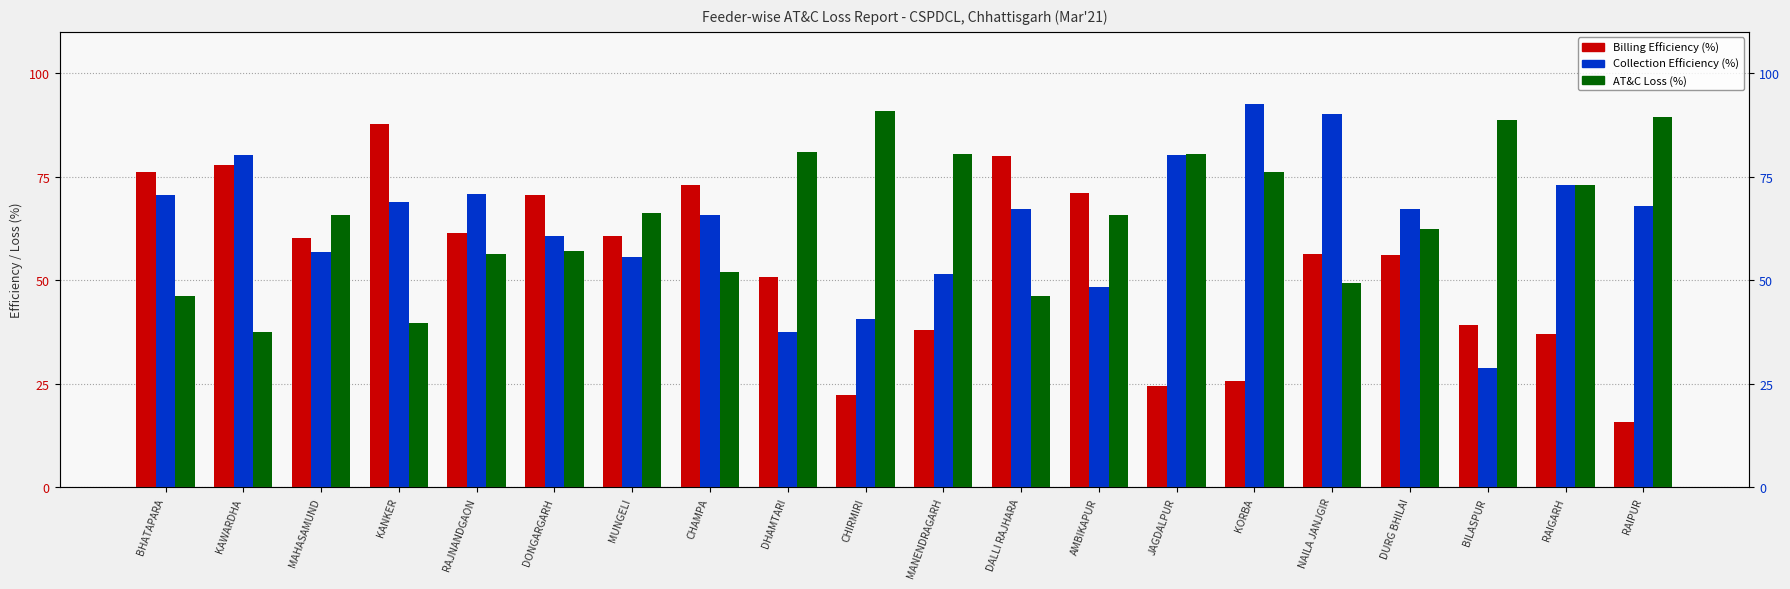

Where does the AT&C Loss (%) series first go above 65?

MAHASAMUND